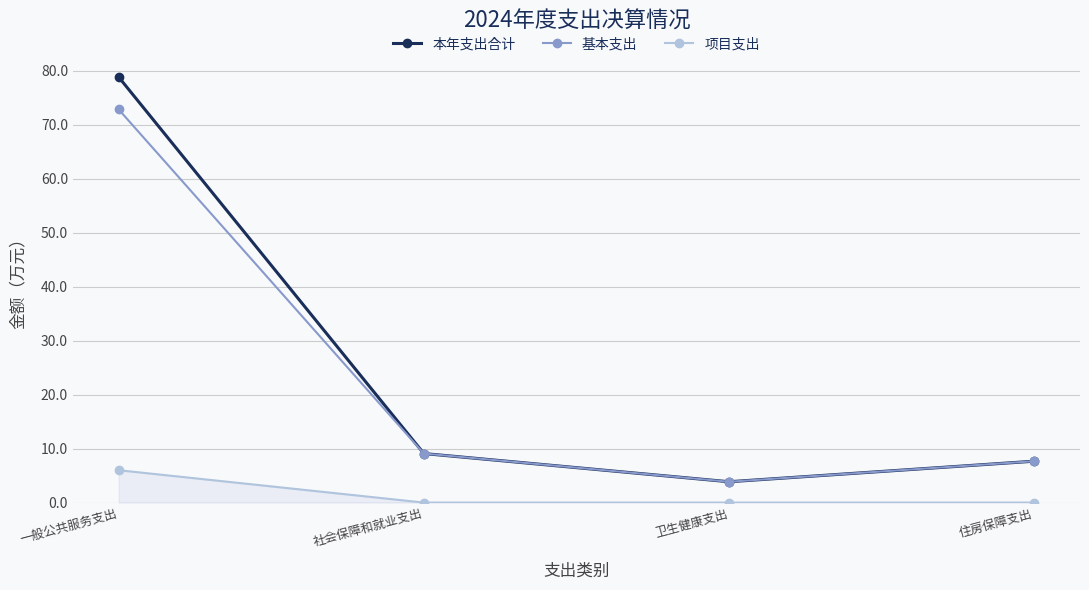

What is the spread (max minus min) of values at 住房保障支出?

7.7